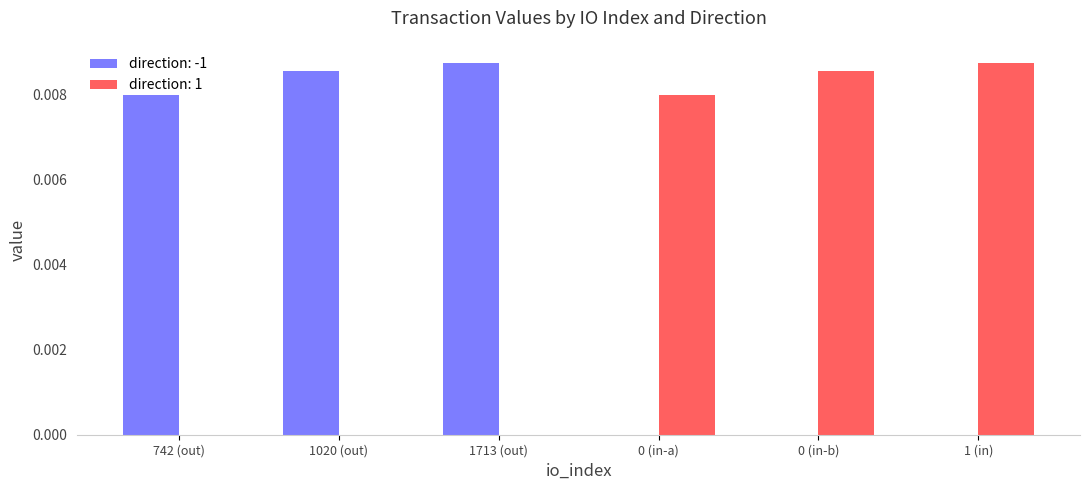

Is it true that direction: -1 equals 0.0 at 742 (out)?

True